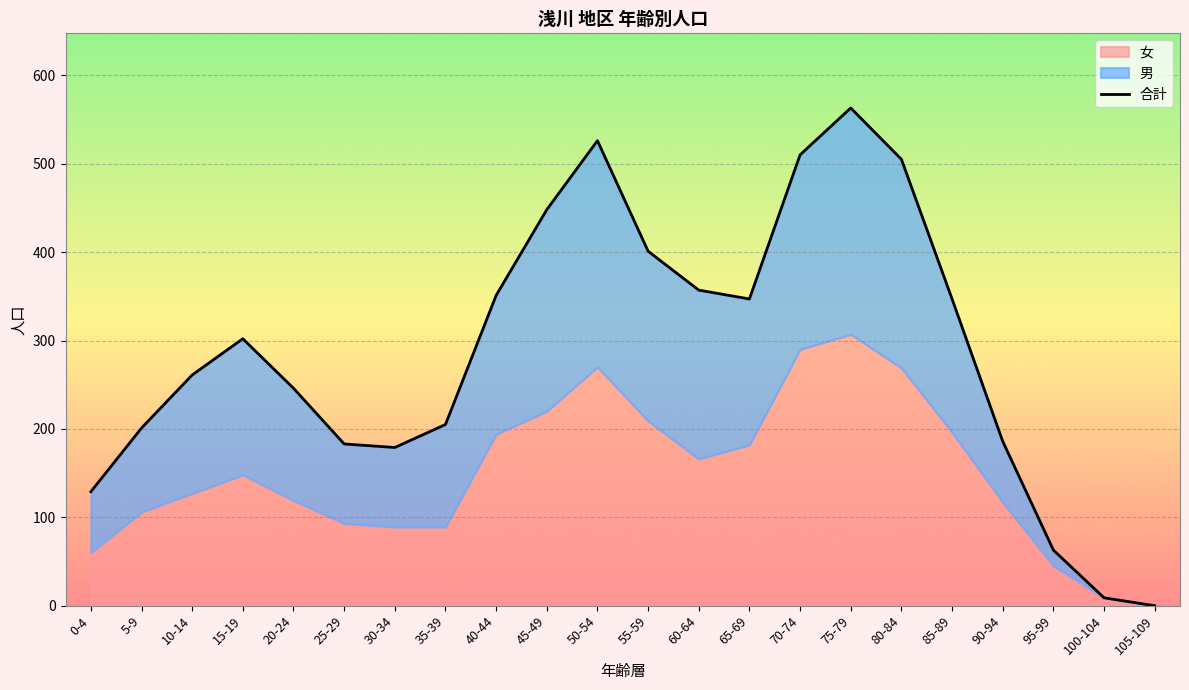

How many interior local valleys (lower than both neighbors) does the data have?

2